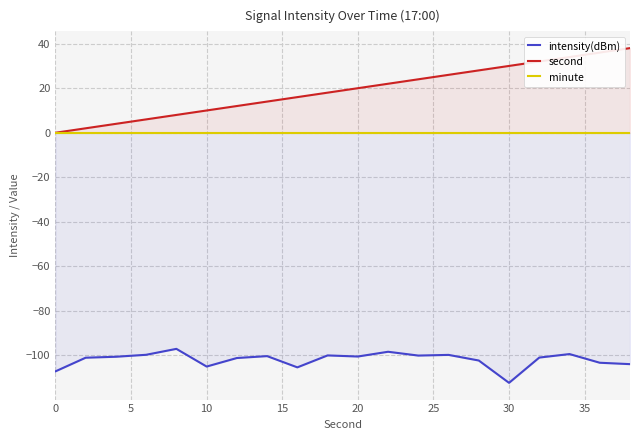

True or false: intensity(dBm) and second intersect in this chart.

False